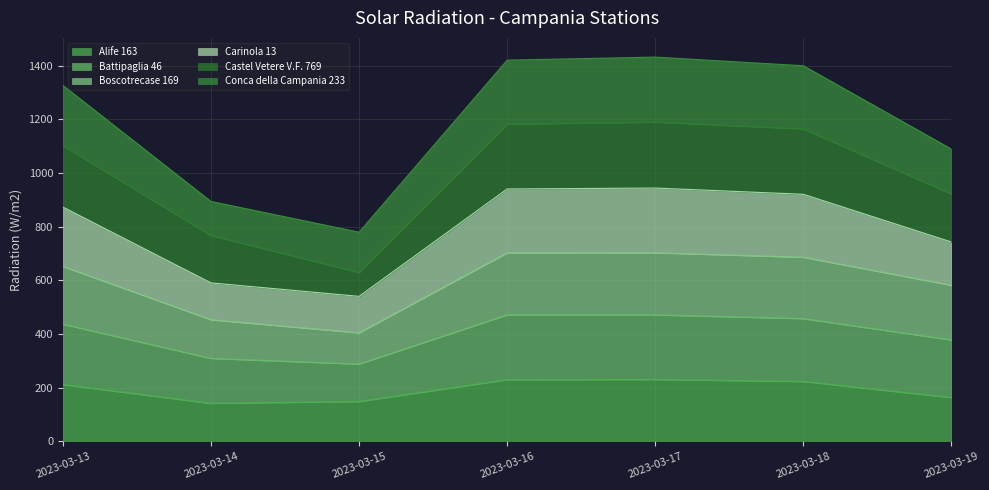

What is the maximum value for Alife 163?

230.6